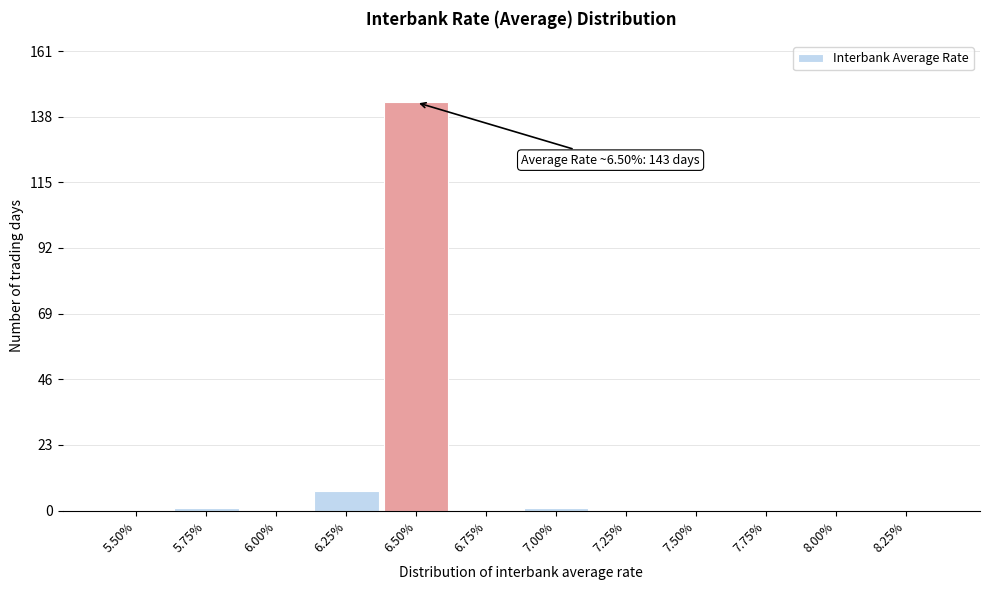

Reading right to left, what are all the values shown in this chart?

8.25%=0	8.00%=0	7.75%=0	7.50%=0	7.25%=0	7.00%=1	6.75%=0	6.50%=143	6.25%=7	6.00%=0	5.75%=1	5.50%=0